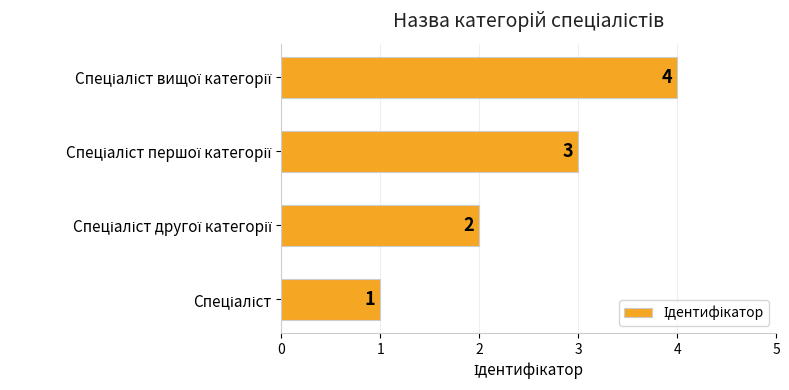

Count the values in the range 2 to 4.

3